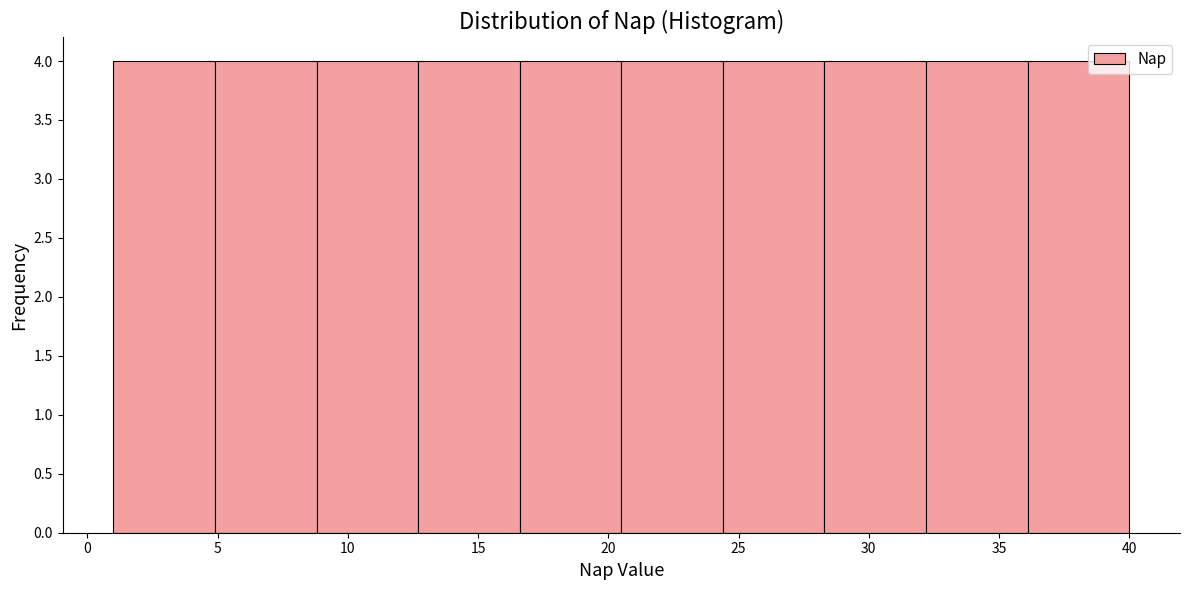

How tall is the bar that spans 20.5 to 24.4 on the x-axis? Neither the bar edges nor the heights are printed on the chart, so give them approximately, as read against the axes.

4